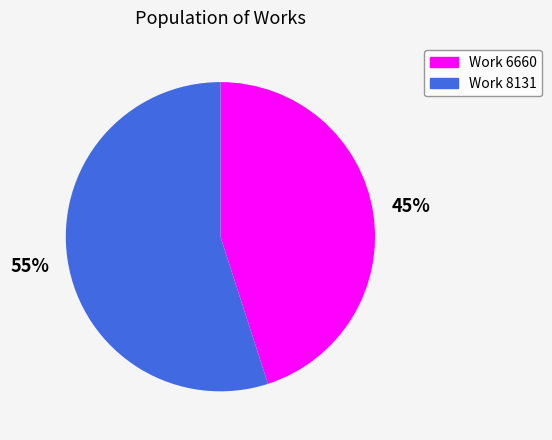

Combined, do Work 8131 and Work 6660 account for over 50%?

Yes